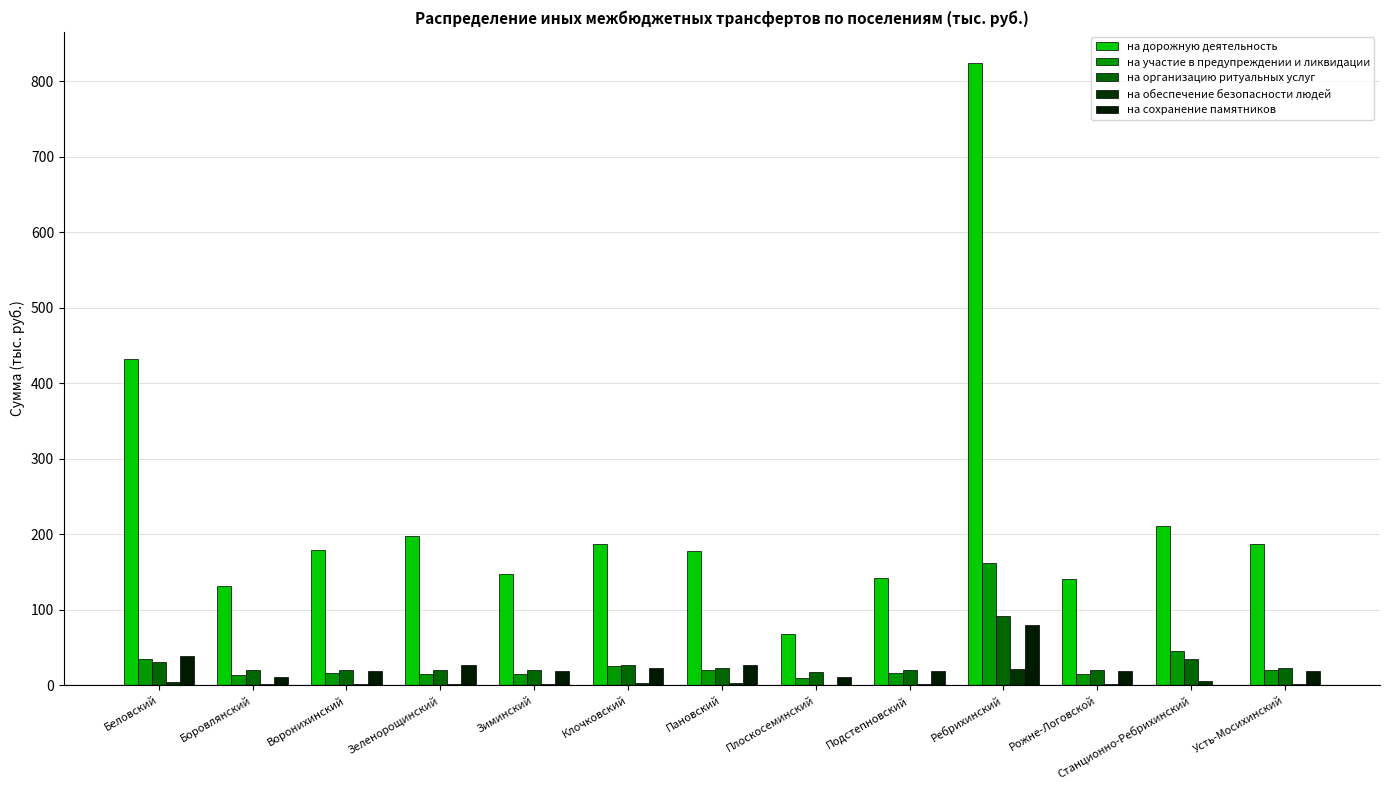

Between Зеленорощинский and Станционно-Ребрихинский, which is larger?

Станционно-Ребрихинский